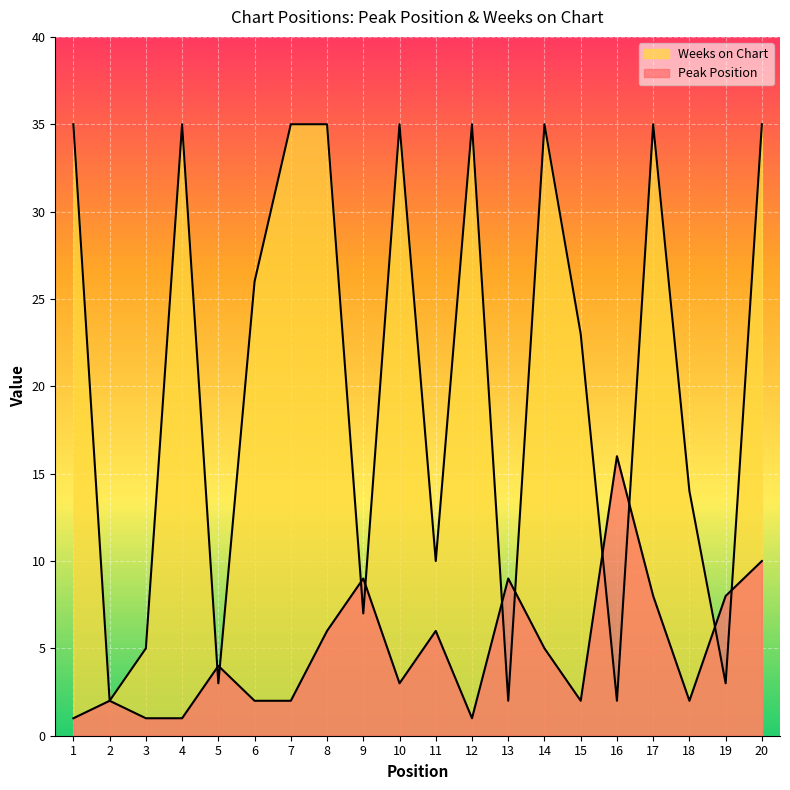

How many data points does each series have?

20